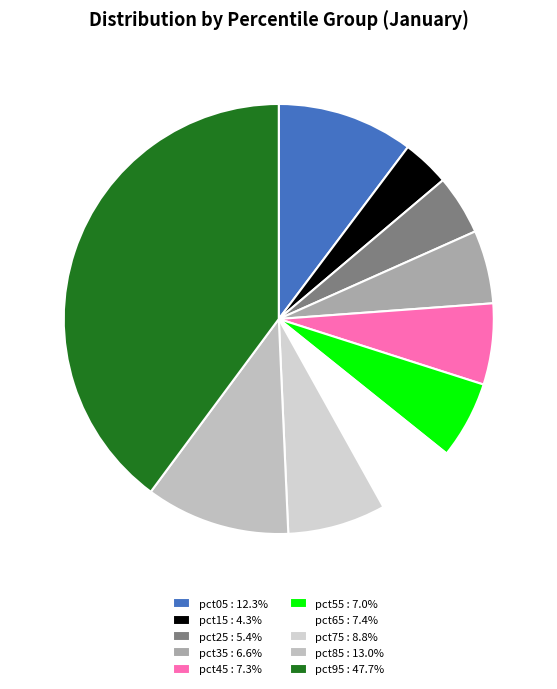

What percentage is the pct25 slice, to the nearest percent?

4%